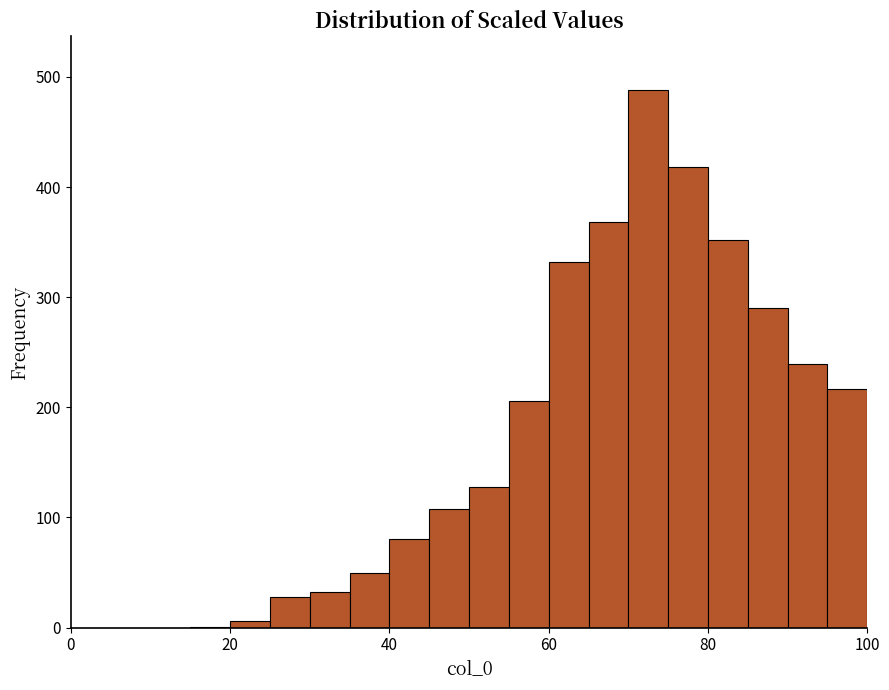

Read against the x-axis, roughly where is the centre of the tallest bar?

72